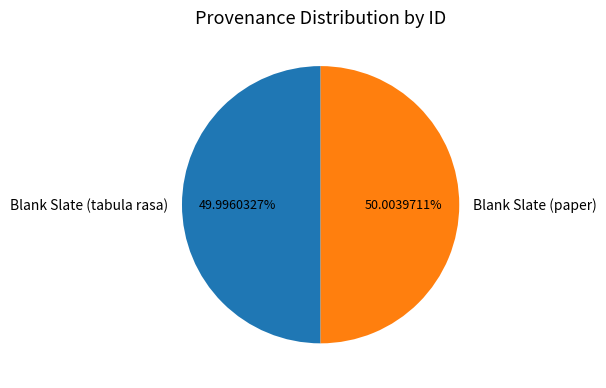

To the nearest percent, what percentage of the pie is Blank Slate (tabula rasa)?

50%